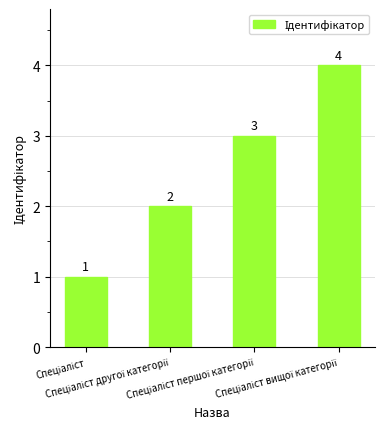

What is the greatest value displayed?

4